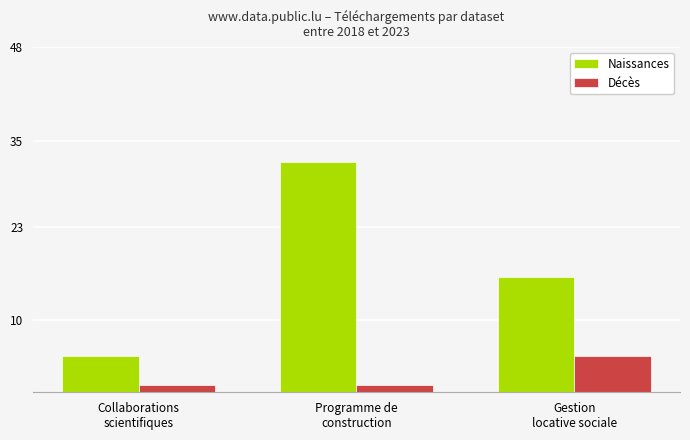

The value of Décès at Collaborations
scientifiques is 1. True or false?

True